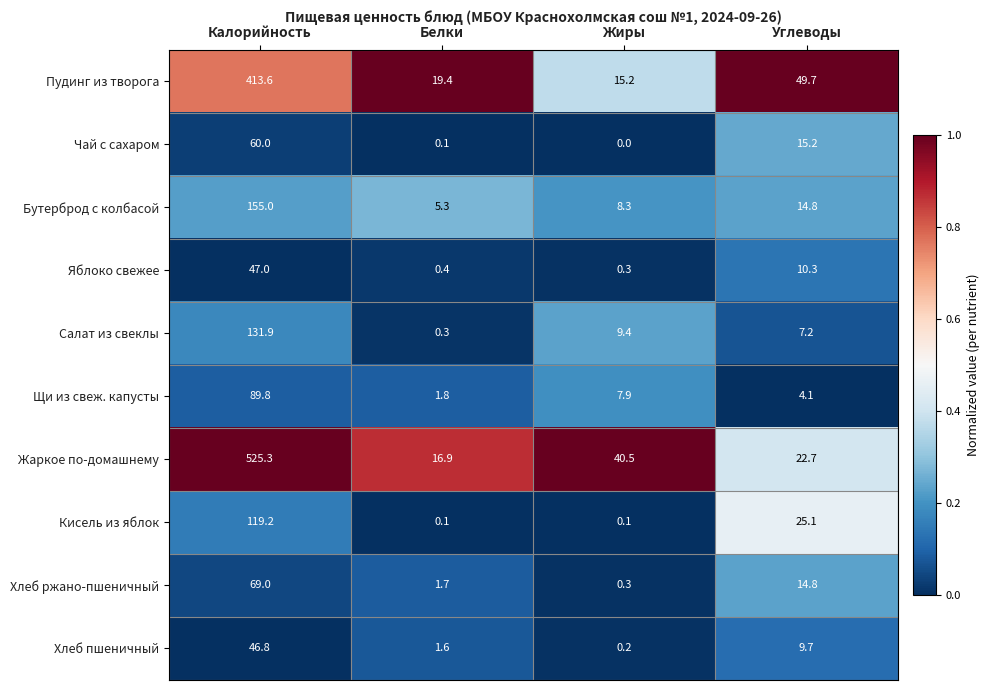

Where does the Кисель из яблок series first go above 25?

Калорийность